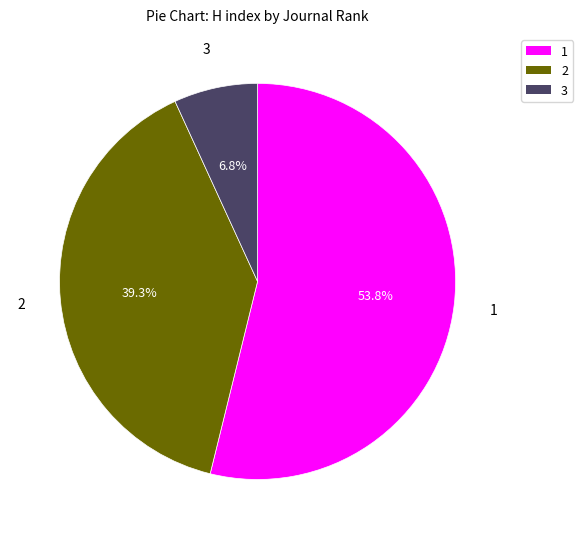

To the nearest percent, what is the average slice percentage?

33%